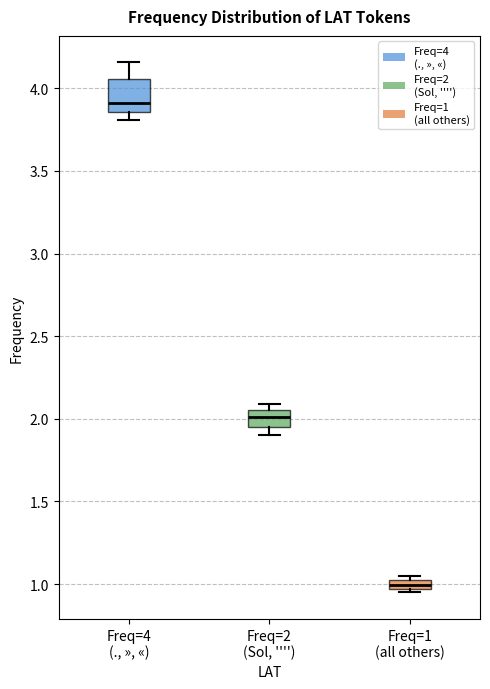

Where is the lower edge of the box for Freq=1 (all others) on the y-axis? The values are not printed on the chart, so give them approximately, as read against the axis.

0.95